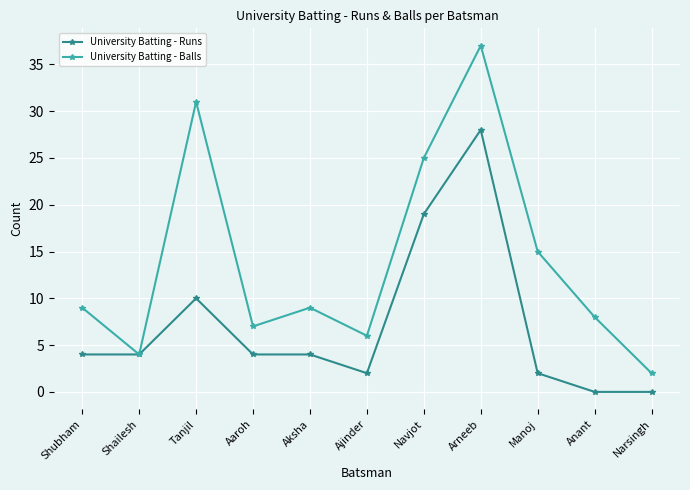

Which series changed the most between Aaroh and Navjot?

University Batting - Balls